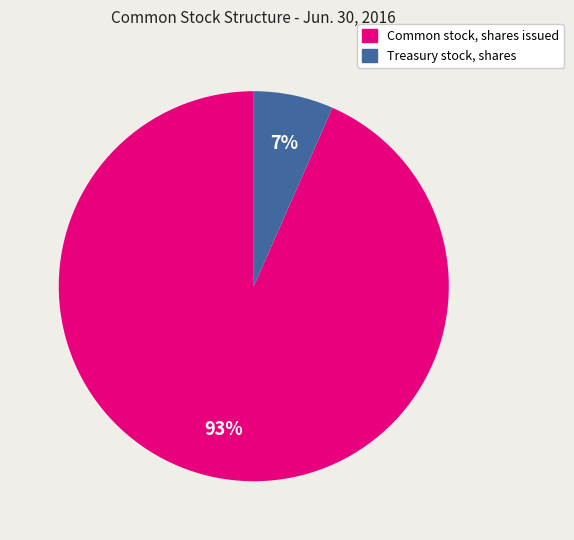

Does Common stock, shares issued account for over 50% of the chart?

Yes